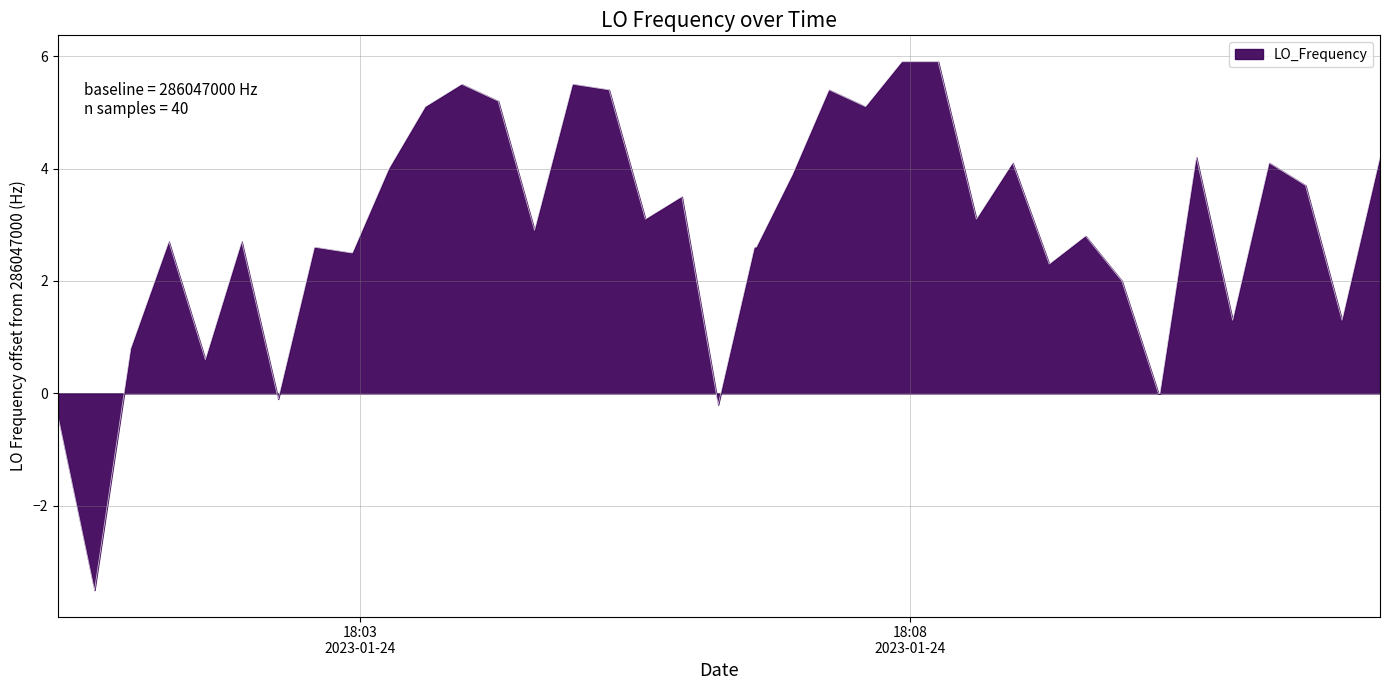

What is the smallest value displayed?

-3.5